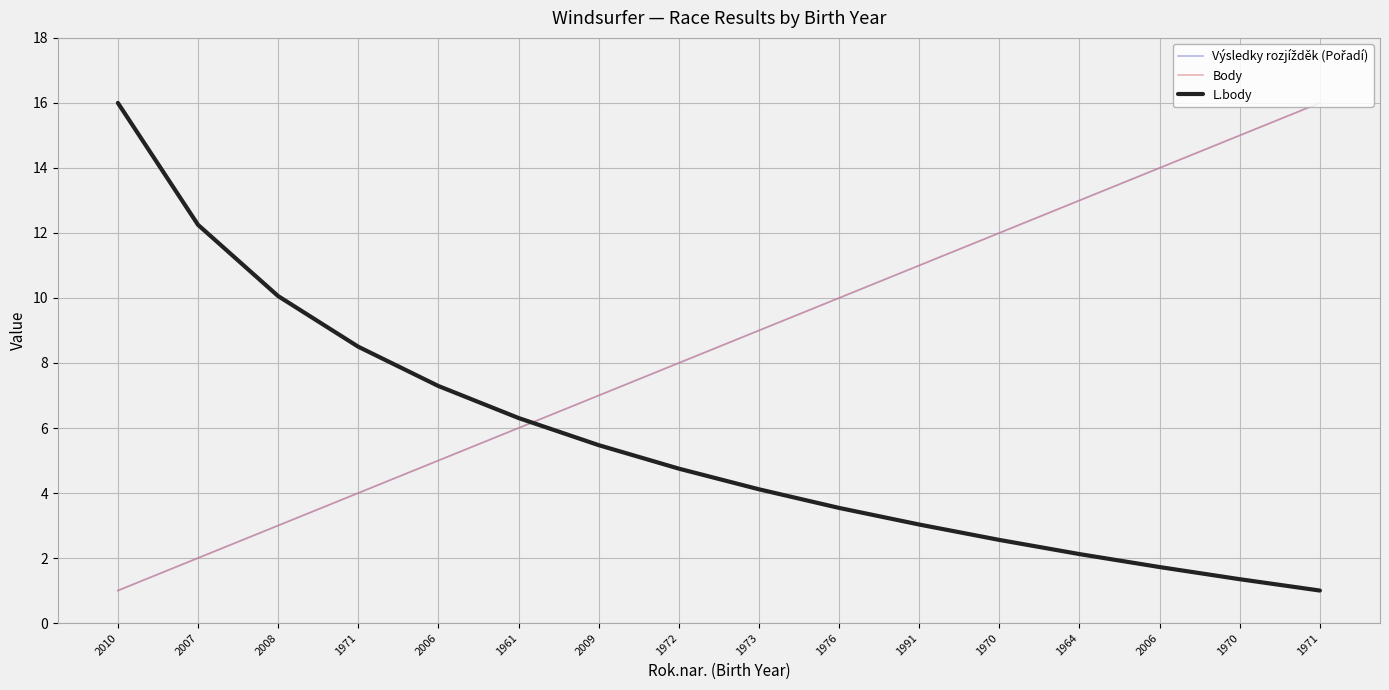

Is this an area chart (filled region under the line)?

No